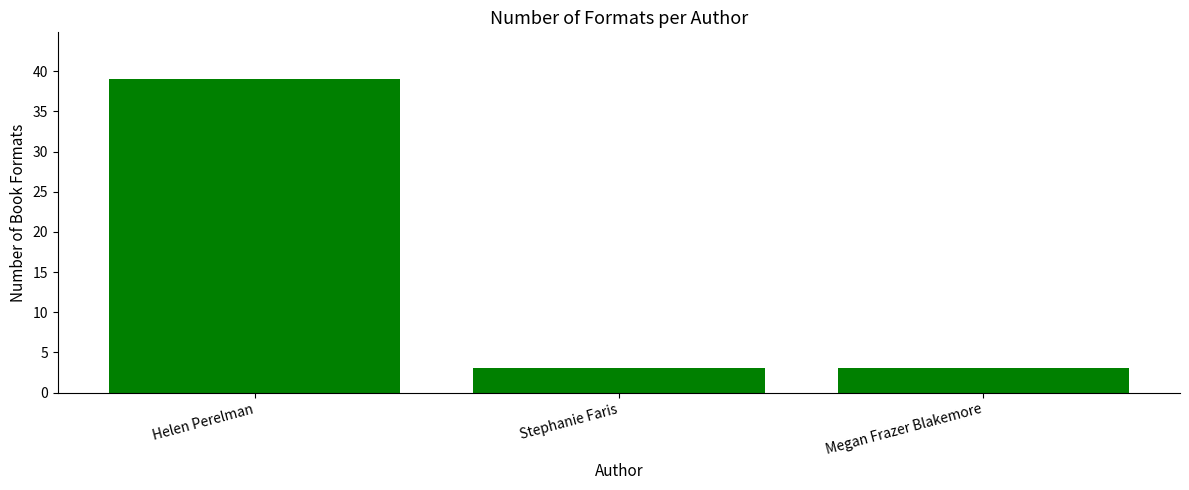

What is the smallest value displayed?

3